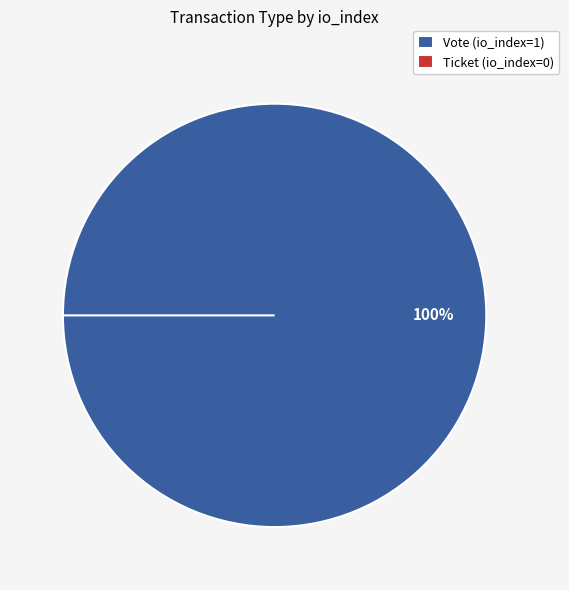

Combined, do Ticket and Vote account for over 50%?

Yes